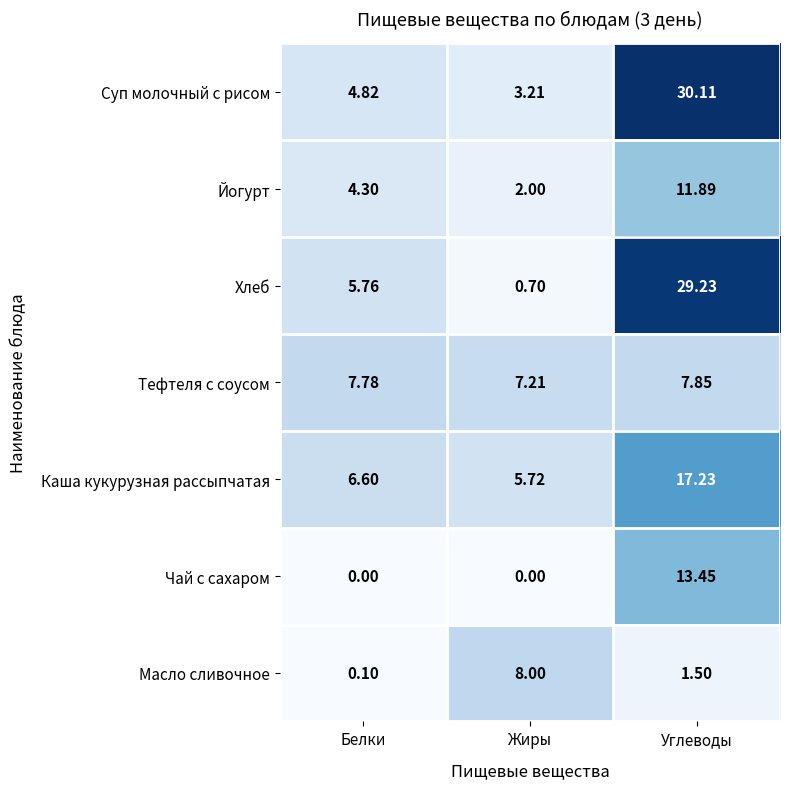

At which category is the sum across all series the highest?

Углеводы